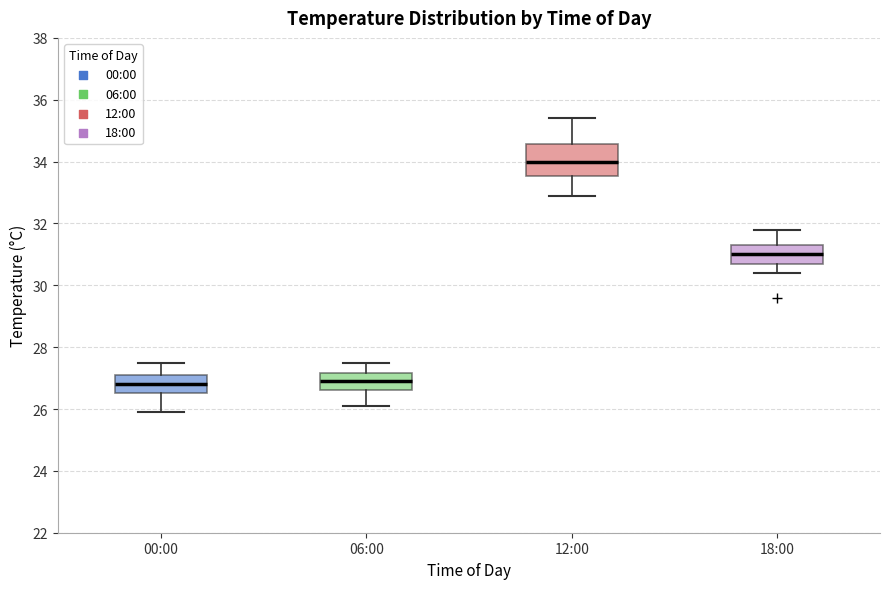

Which box has the highest median line?

12:00